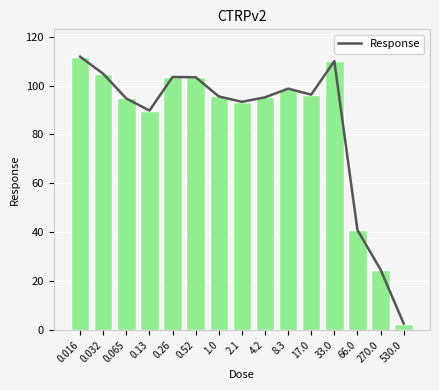

Reading right to left, list all the values displayed in this chart.

2.7	24.8	41.0	110.0	96.3	98.7	95.2	93.3	95.5	103.4	103.5	89.8	94.7	104.8	111.8